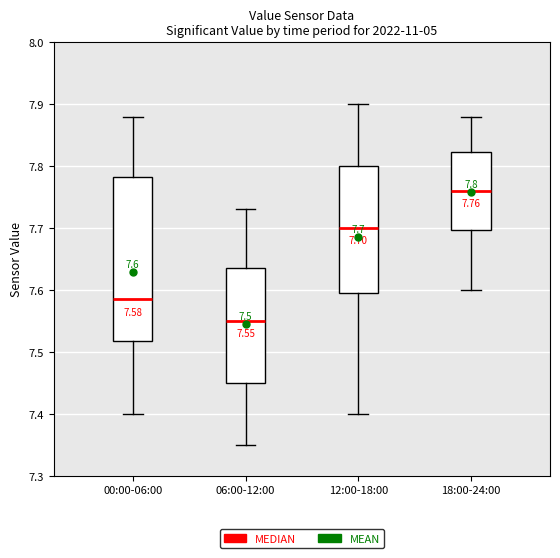

Which box's median line is the lowest?

06:00-12:00